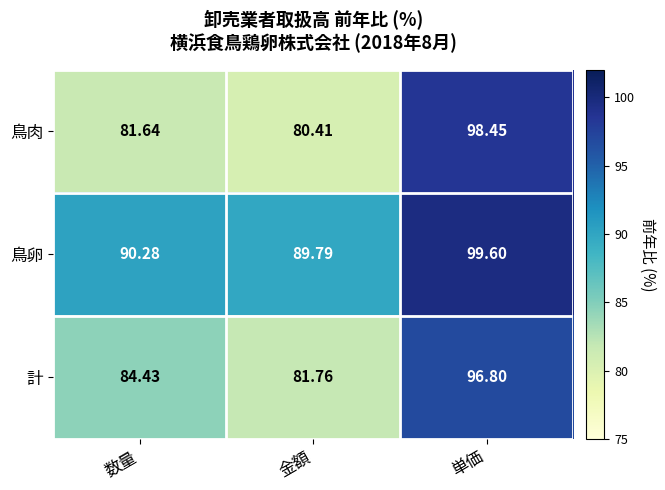

Where does the 鳥卵 series first go above 90?

数量